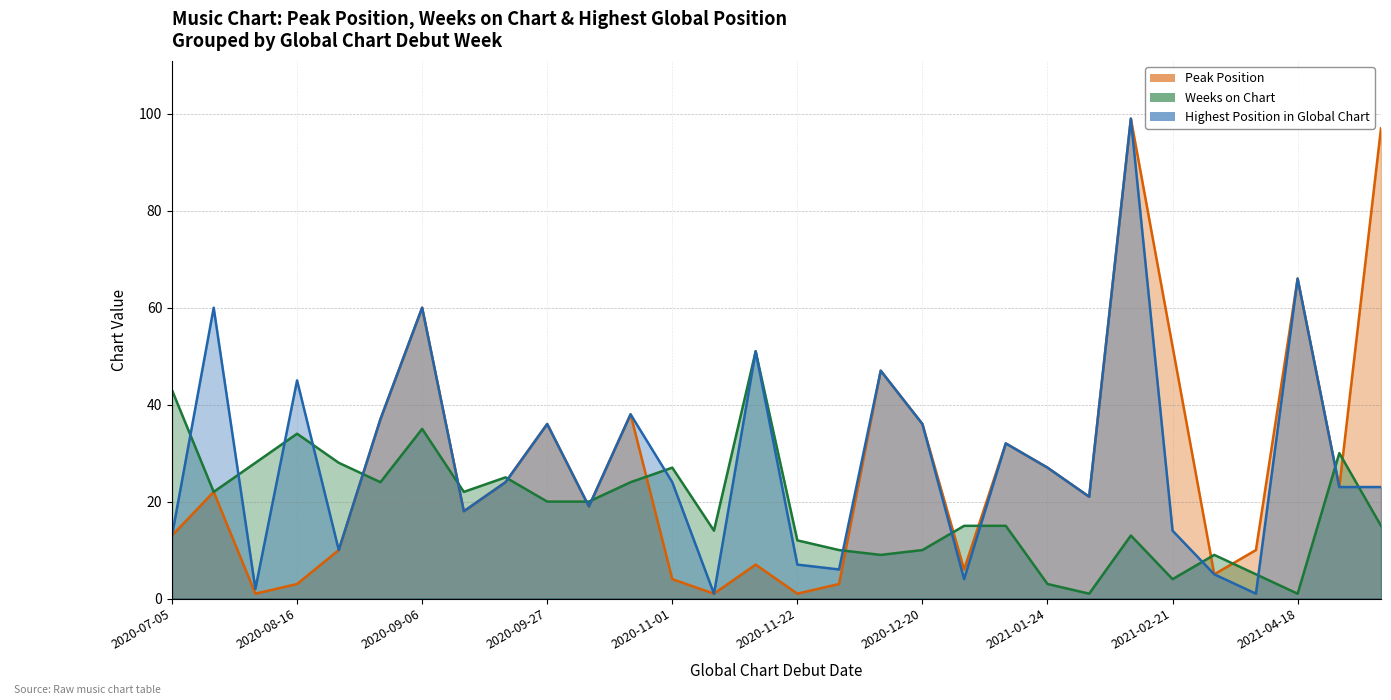

What are all the series names shown in the legend?

Peak Position, Weeks on Chart, Highest Position in Global Chart